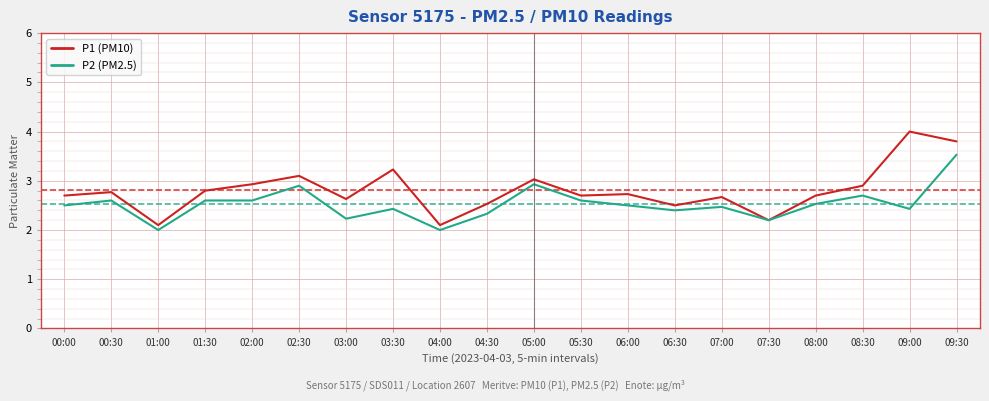

Does the chart display data point markers on the line(s)?

No